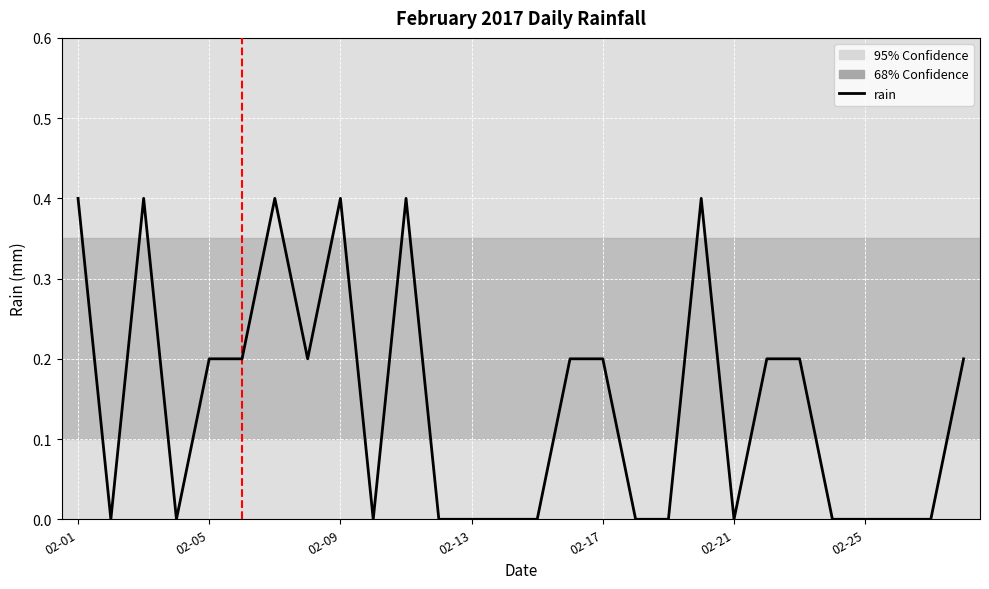

What is the difference between the maximum and minimum values?

0.4